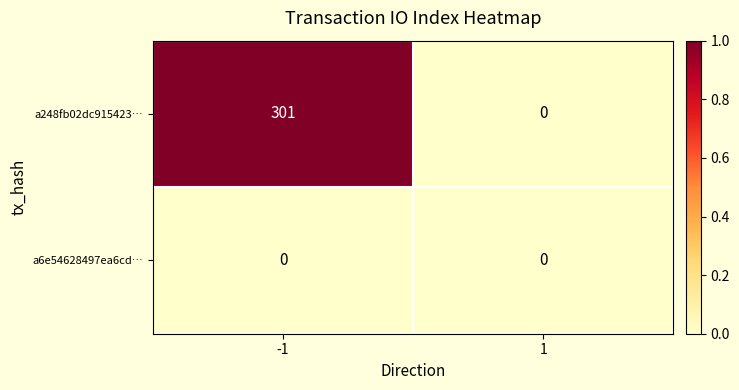

Which series has the largest total across all categories?

a248fb02dc915423…